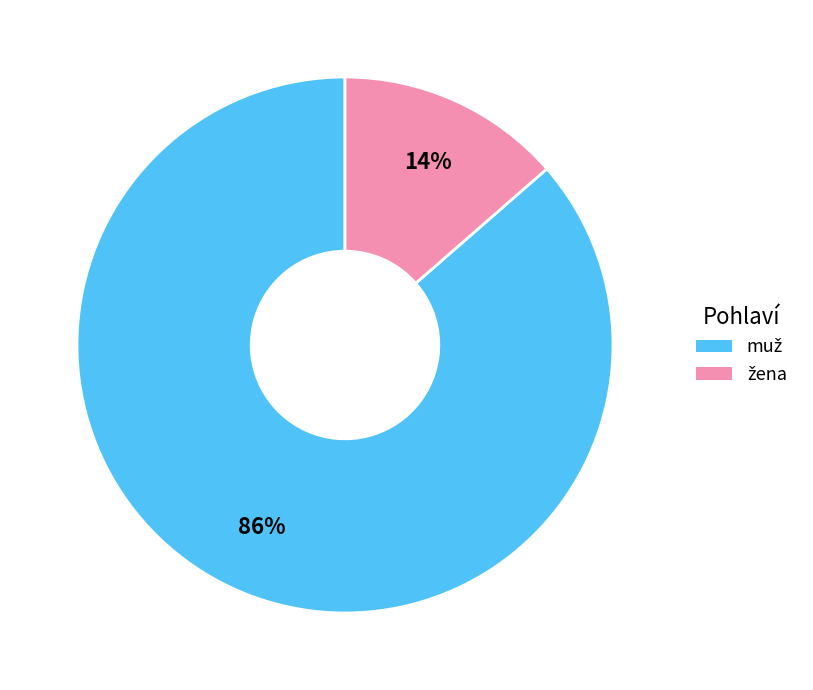

Is there a majority slice in this chart?

Yes